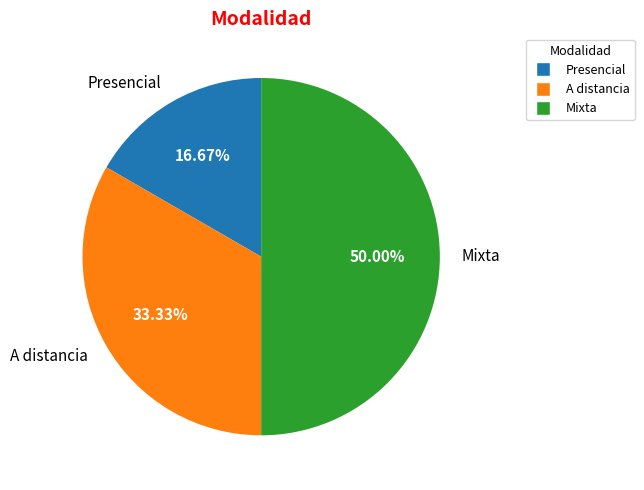

What percentage is the Mixta slice, to the nearest percent?

50%